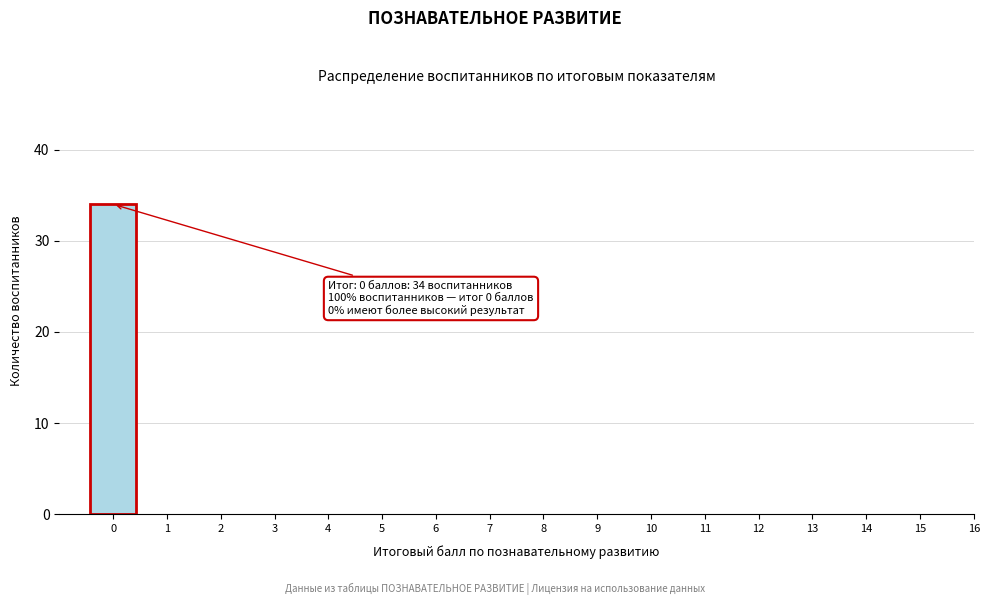

Reading right to left, list all the values displayed in this chart.

16=0	15=0	14=0	13=0	12=0	11=0	10=0	9=0	8=0	7=0	6=0	5=0	4=0	3=0	2=0	1=0	0=34